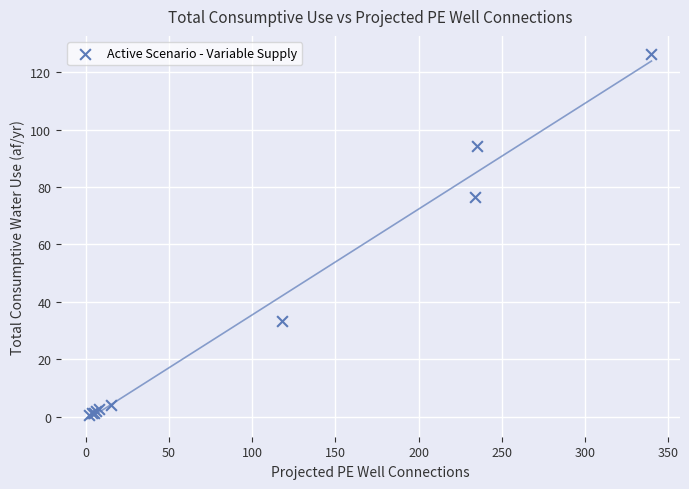

What Y value in the scatter plot is closest to 63?

76.5